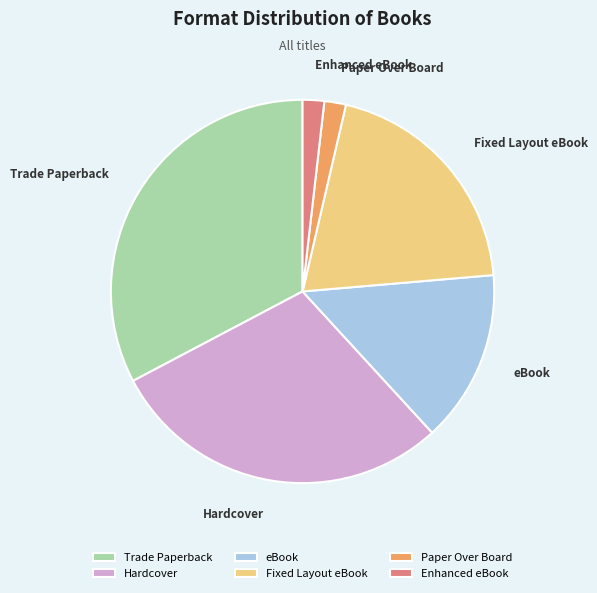

Which slice is the largest?

Trade Paperback